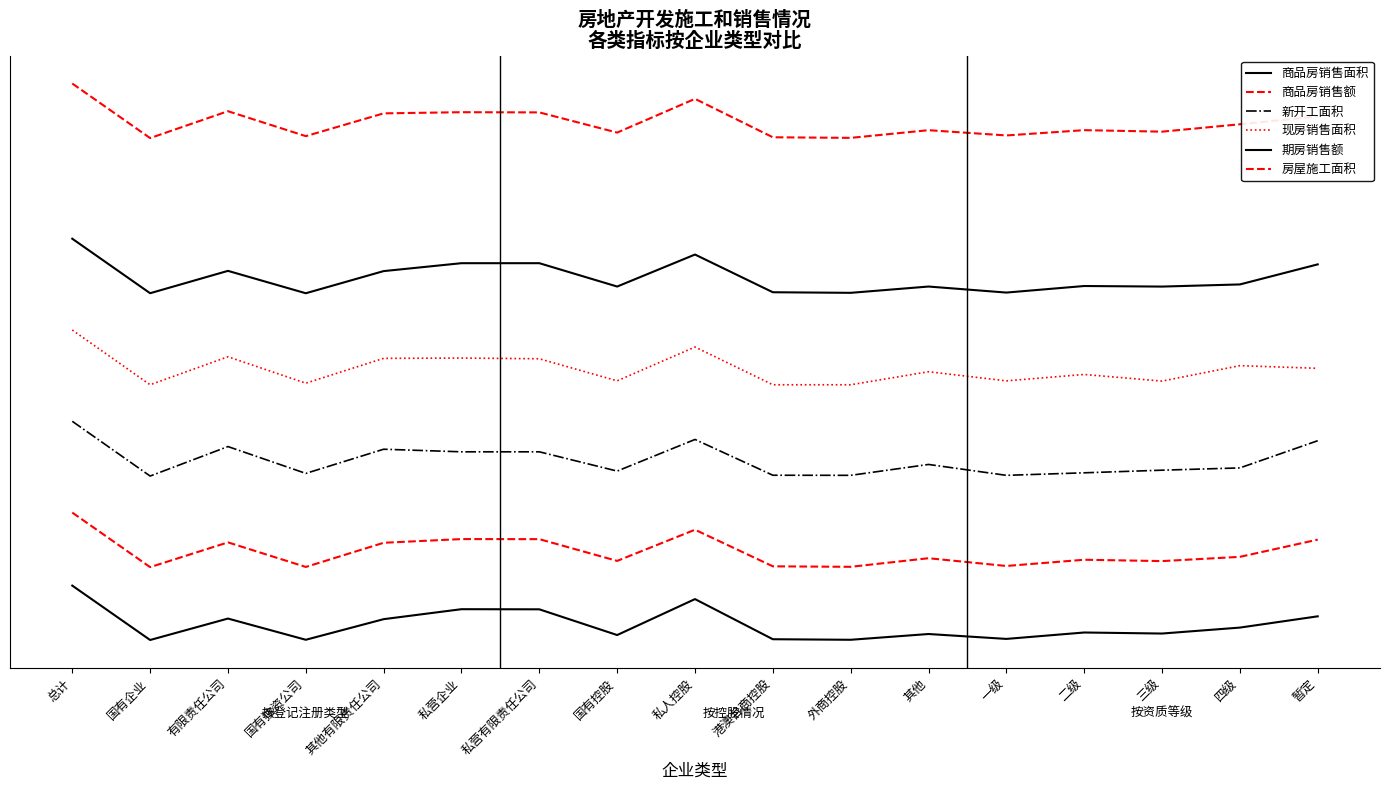

Reading left to right, extract all data points from this chart.

商品房销售面积: 6000000.0	42648.6	2391155.8	66751.2	2324404.5	3417123.1	3402947.7	584992.0	4523955.7	126988.5	66119.7	697944.2	161642.2	863812.0	750126.0	1401771.7	2636665.5
商品房销售额: 14000000.0	8025238.4	10736850.2	8044215.7	10692634.5	11097712.7	11089083.6	8705387.4	12122906.0	8112056.6	8059340.1	9000310.0	8151688.0	8833769.2	8685513.1	9151321.6	11034695.3
新开工面积: 24000000.0	18001922.2	21232149.1	18291924.6	20940224.5	20656747.2	20656747.2	18545332.0	22011058.1	18090849.7	18080113.1	19272647.2	18079371.7	18357416.9	18644385.5	18893239.3	21871600.4
现房销售面积: 34000000.0	28002342.5	31069311.2	28175222.2	30894089.0	30927211.6	30849274.9	28431457.5	32137525.7	28001134.8	28000000.0	29429882.0	28429932.3	29129498.8	28404758.5	30093973.1	29803657.4
期房销售额: 44000000.0	38030665.9	40479331.4	38026491.1	40452840.3	41319239.3	41319239.3	38761802.6	42267258.2	38136467.7	38072315.3	38762156.3	38101379.6	38819223.7	38757486.6	38992344.7	41191147.1
房屋施工面积: 61000000.0	55024986.0	57970176.8	55237345.6	57732831.2	57859285.1	57838186.7	55626729.0	59323663.6	55112220.2	55047963.2	55889424.0	55313110.3	55892669.5	55727952.7	56536934.7	57404094.9